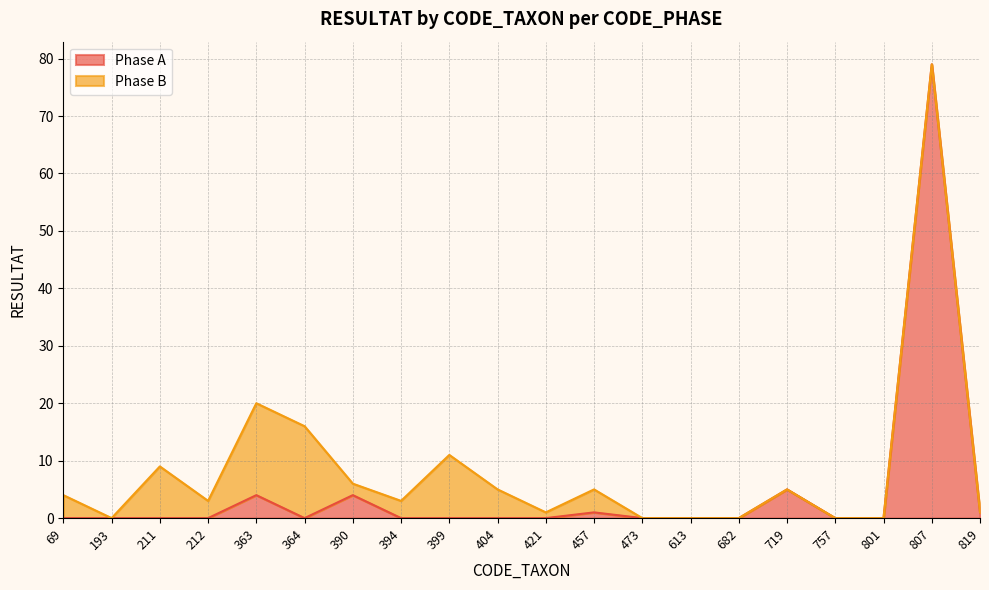

Is it true that Phase A equals 54 at 682?

False